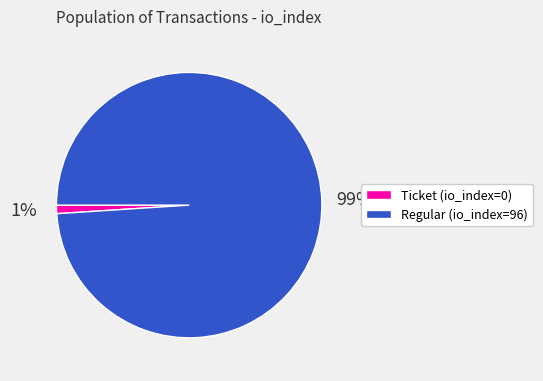

Is there a majority slice in this chart?

Yes